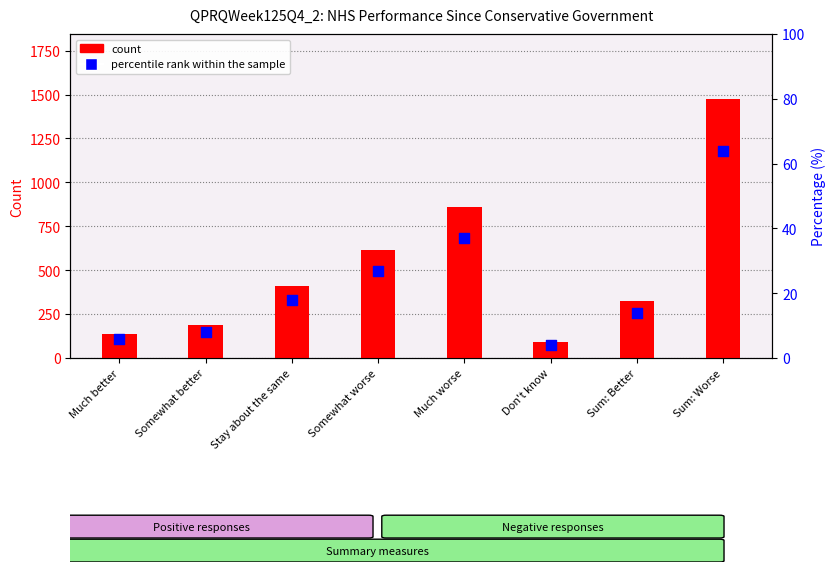

Which series has the largest total across all categories?

count